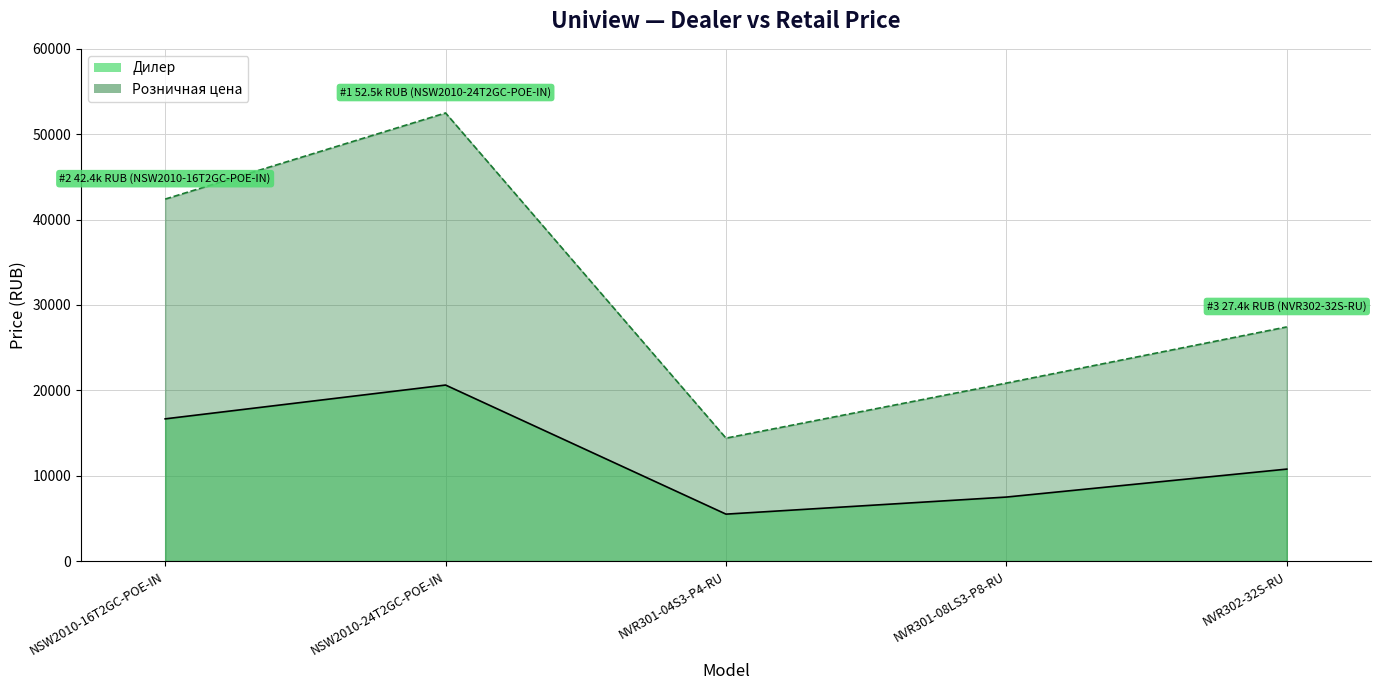

How many interior local valleys does the Розничная цена series have?

1